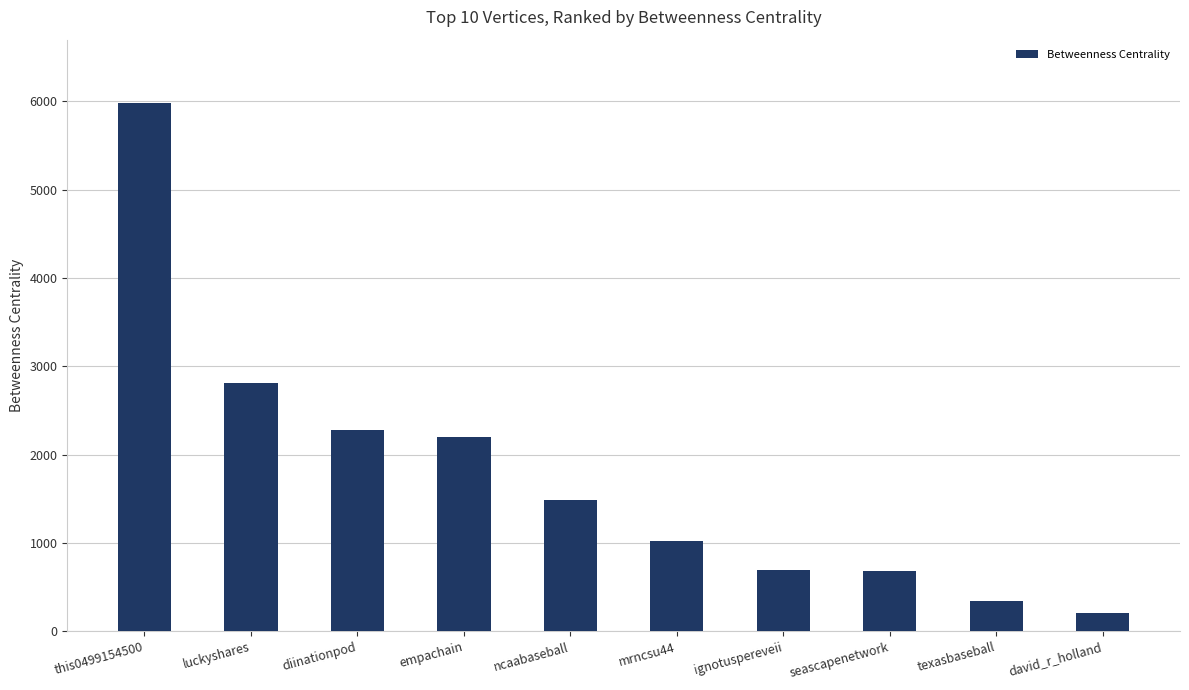

What is the ratio of the value at diinationpod to the value at empachain?

1.0